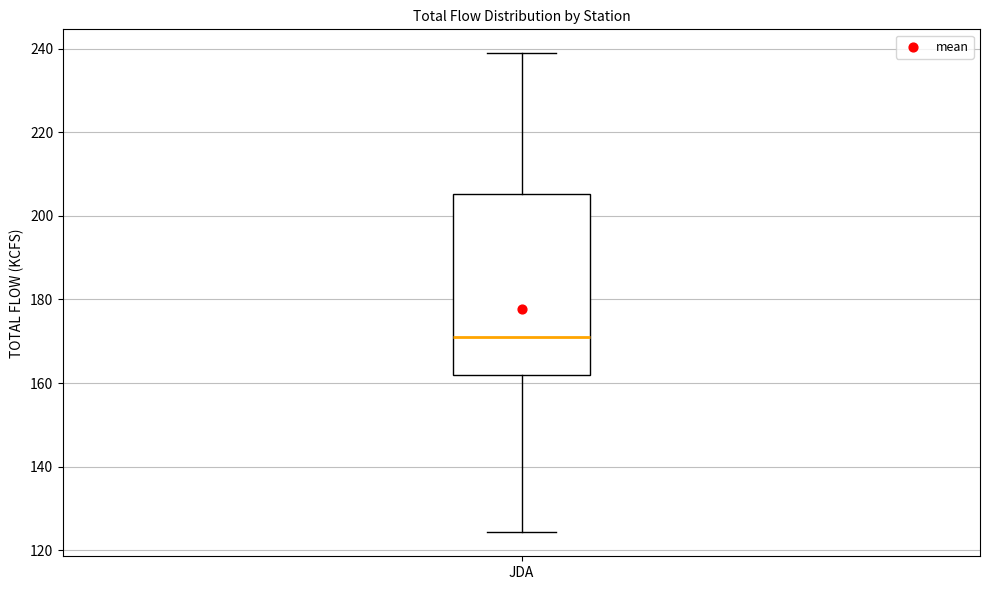

Transcribe this box plot: give where the median line is, the range the box spans, and where the two whiskers end, as read against the y-axis. The values are not printed on the chart, so give them approximately, as read against the axis.

median 172, box 162 to 206, whiskers 124 to 238